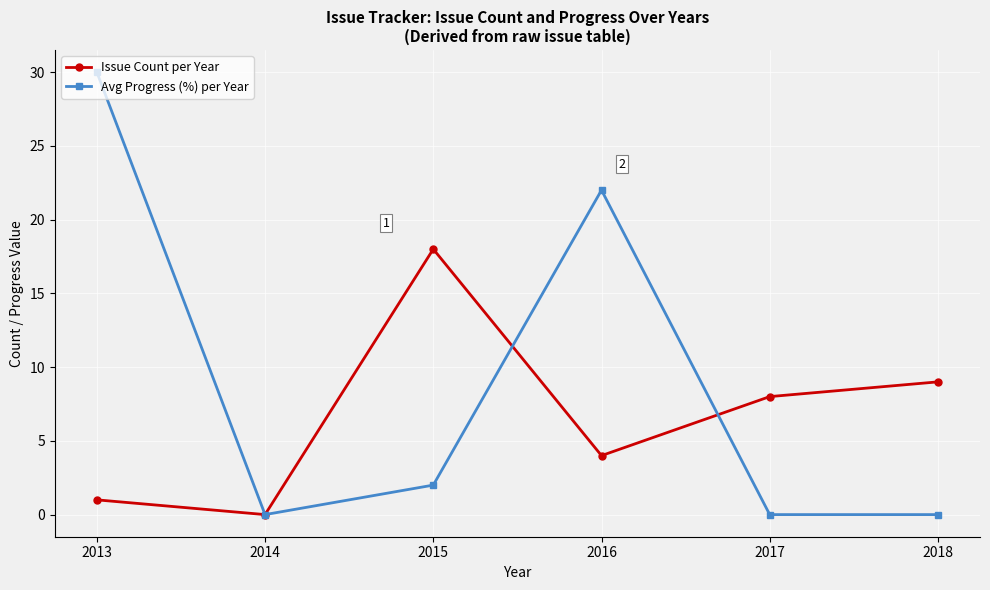

List the series in order of their peak value, lowest first.

Issue Count per Year, Avg Progress (%) per Year